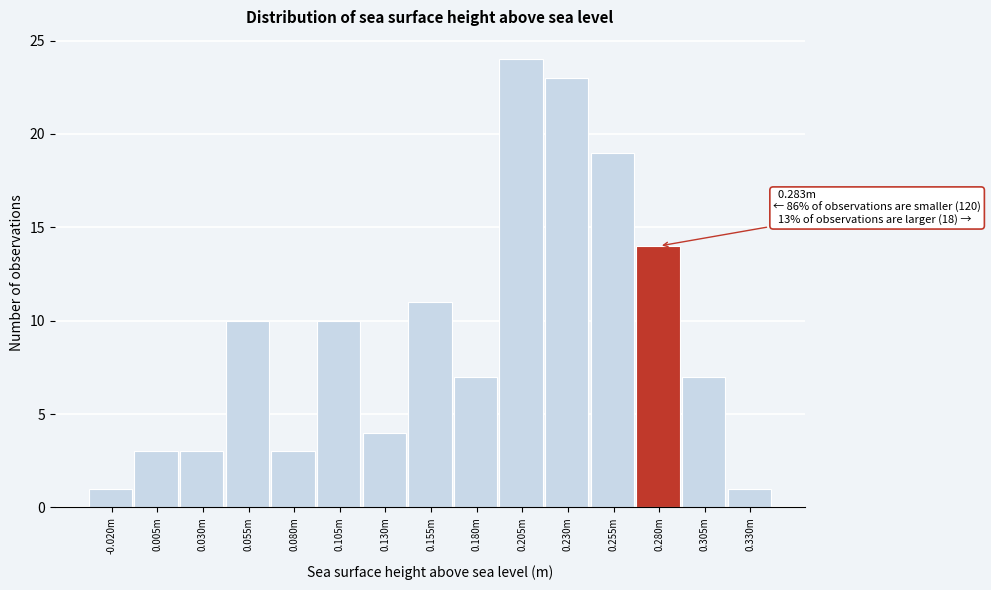

Reading left to right, what are all the values shown in this chart?

-0.020m=1	0.005m=3	0.030m=3	0.055m=10	0.080m=3	0.105m=10	0.130m=4	0.155m=11	0.180m=7	0.205m=24	0.230m=23	0.255m=19	0.280m=14	0.305m=7	0.330m=1